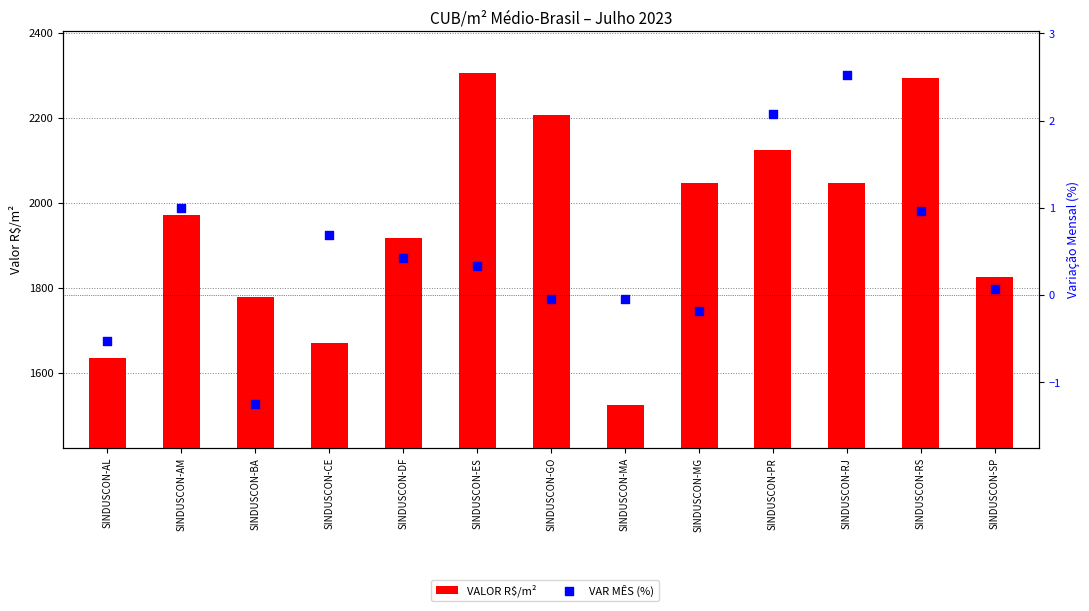

What is the total value across all series at SINDUSCON-RJ?

2049.4